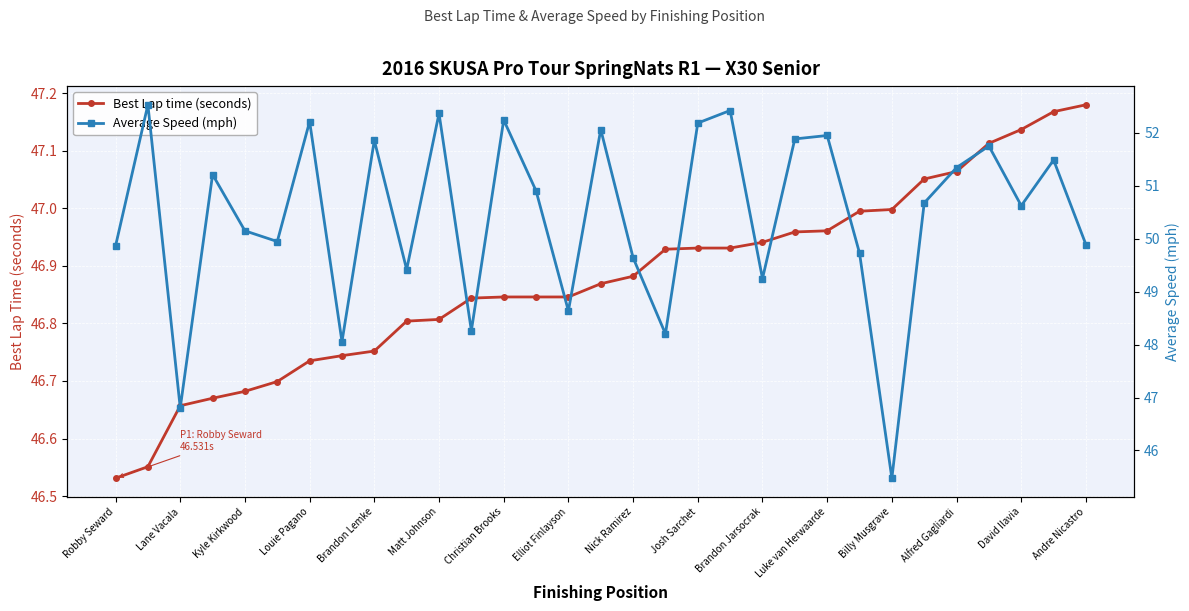

Rank the series by their maximum value, from lowest to highest.

Best Lap time (seconds), Average Speed (mph)